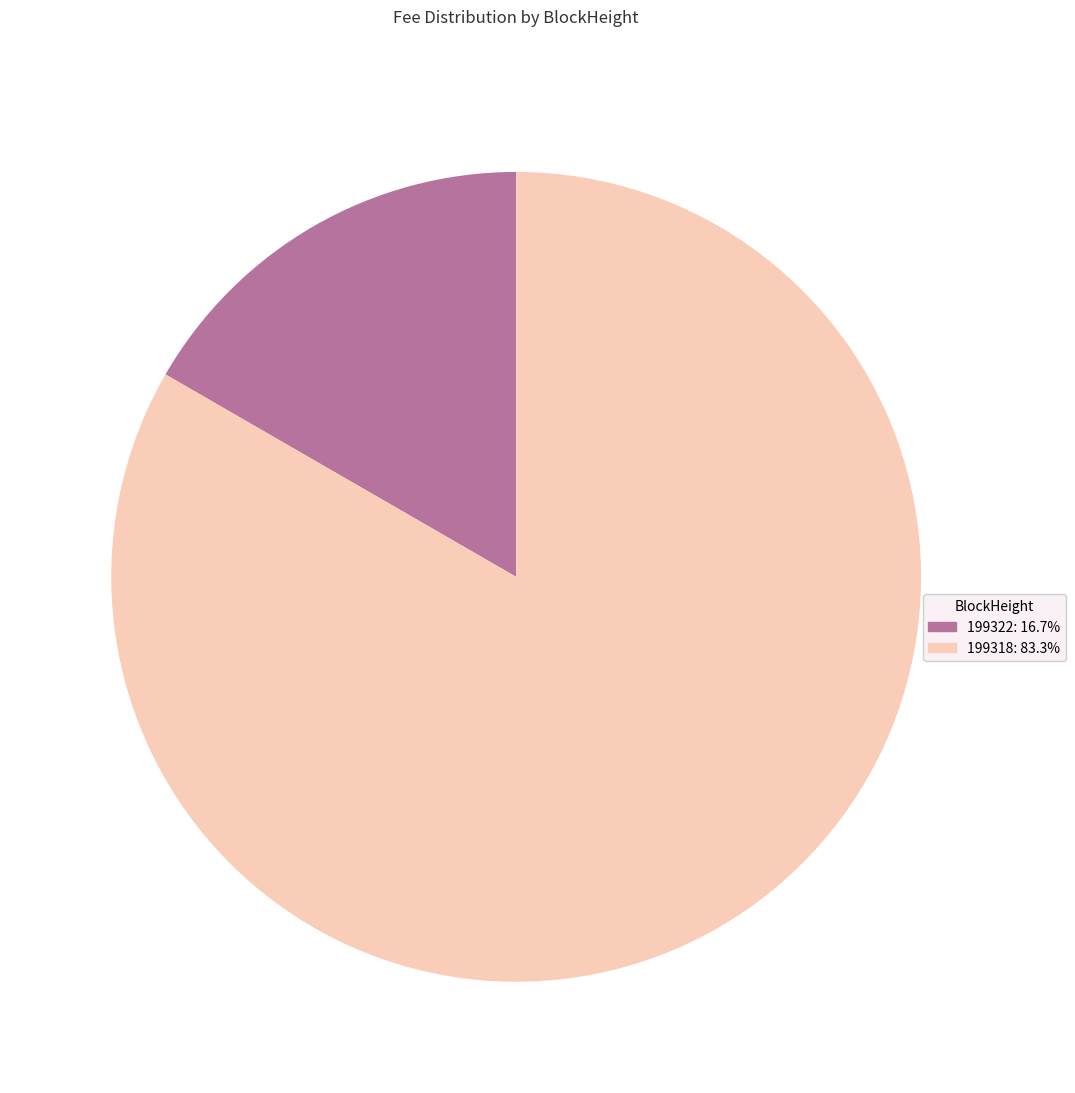

How many segments does this pie chart have?

2